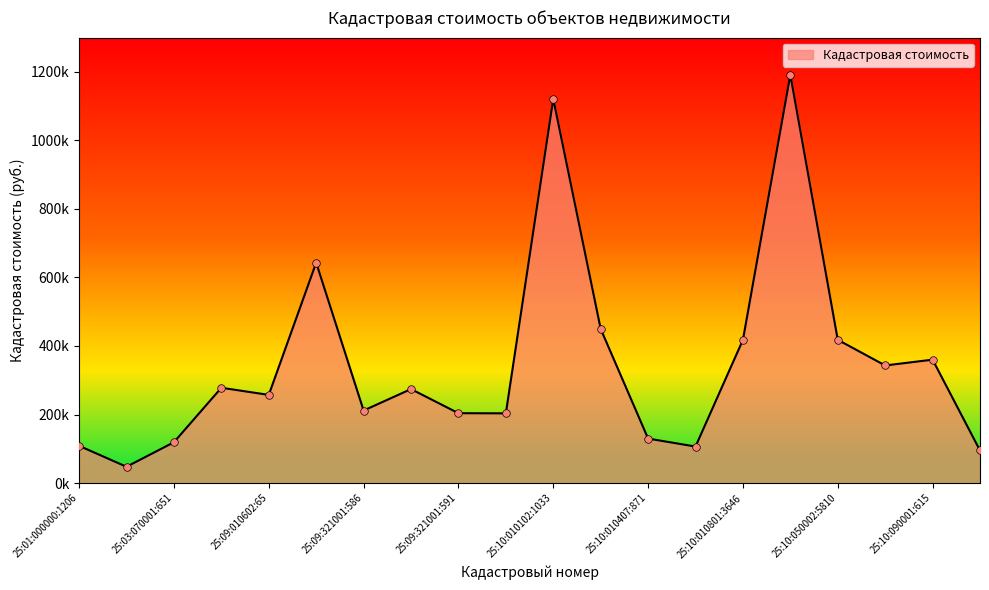

Does the chart have visible grid lines?

No